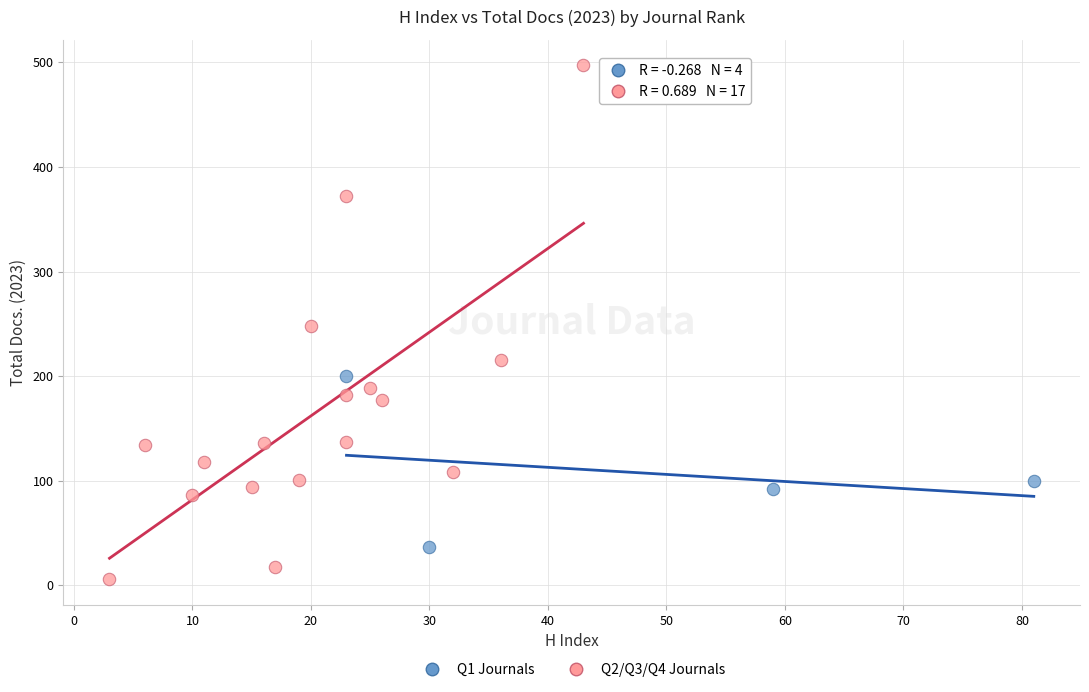

Which series contains the lowest Y value?

Q2/Q3/Q4 Journals